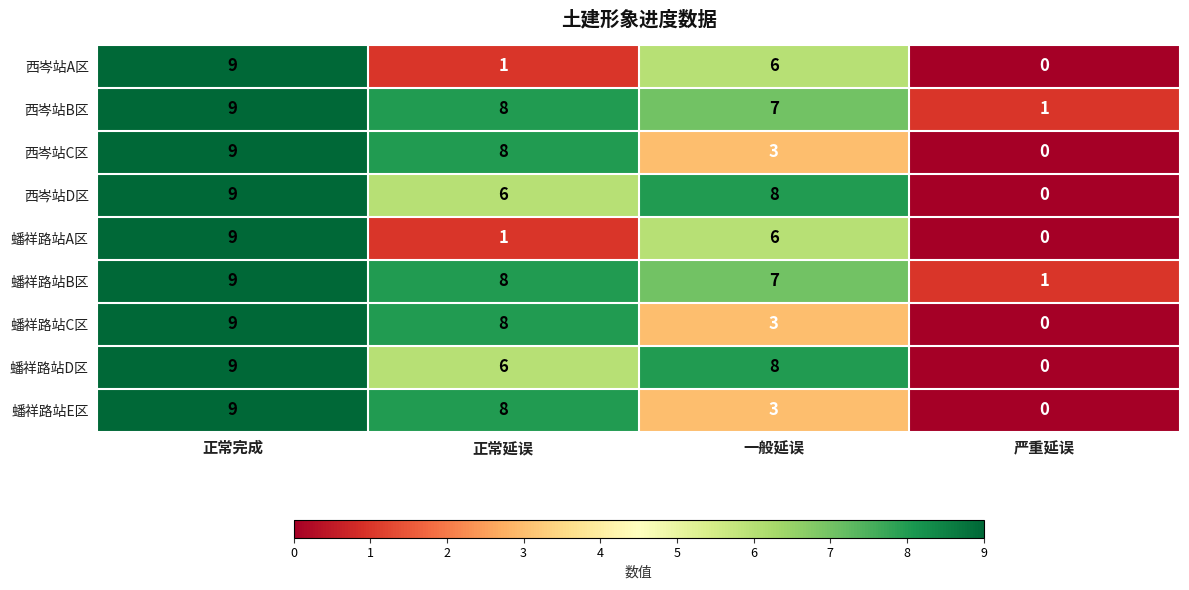

What is the difference between the maximum and minimum values in the 蟠祥路站D区 series?

9